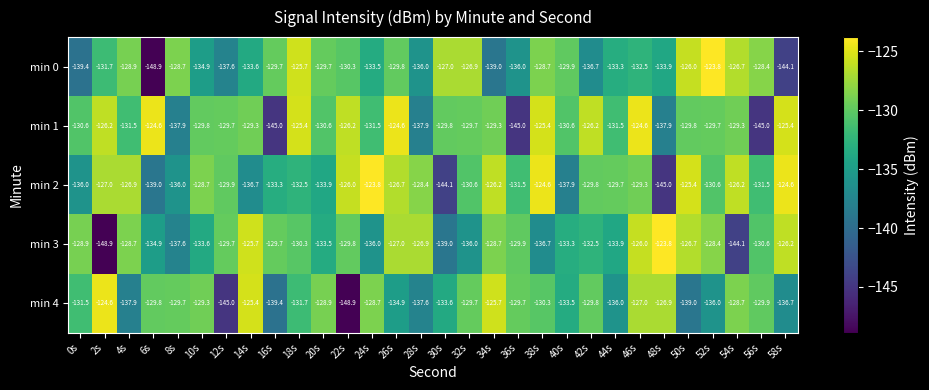

At 10s, list the series in order from smallest to largest.

min 0, min 3, min 1, min 4, min 2